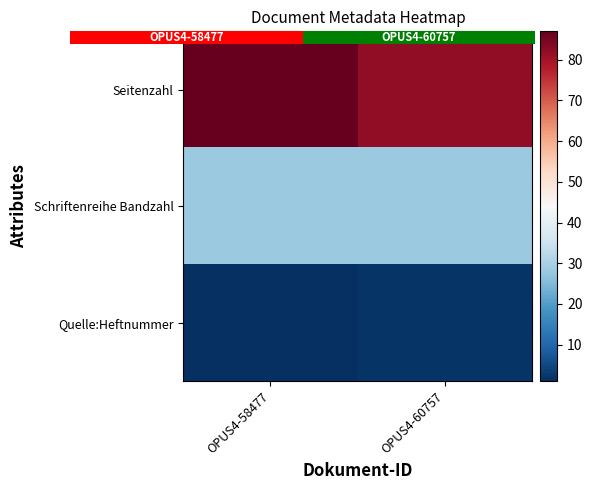

List the series in order of their overall mean, lowest first.

Quelle:Heftnummer, Schriftenreihe Bandzahl, Seitenzahl